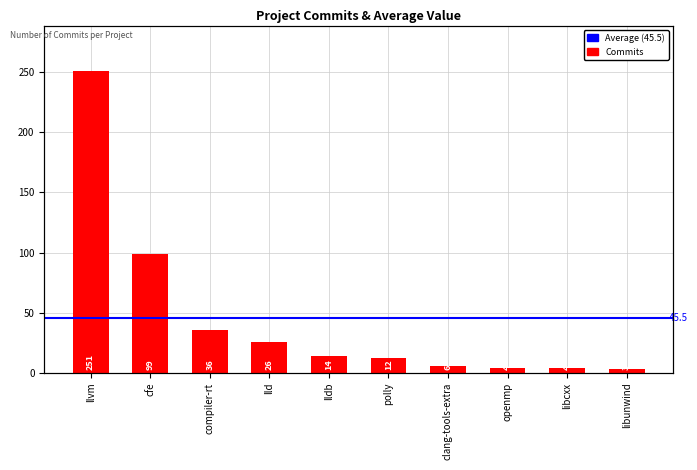

How many values are below 14?

5